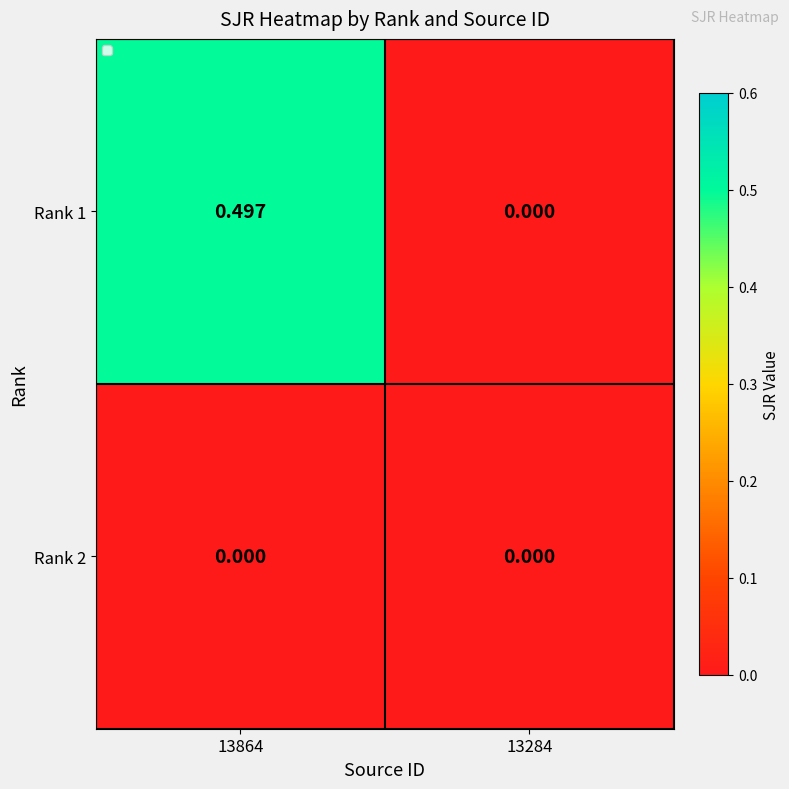

Is the value of Rank 1 at 13864 greater than the value of Rank 2 at 13864?

Yes